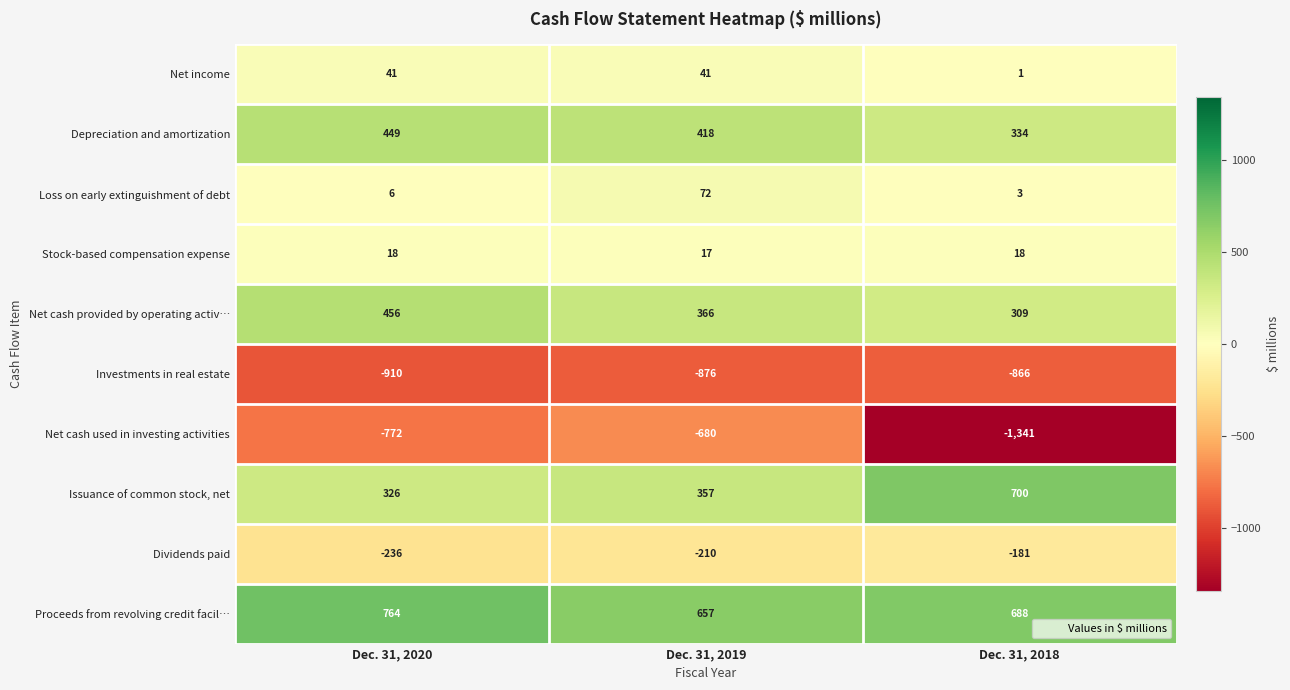

How many distinct data groups are displayed?

10